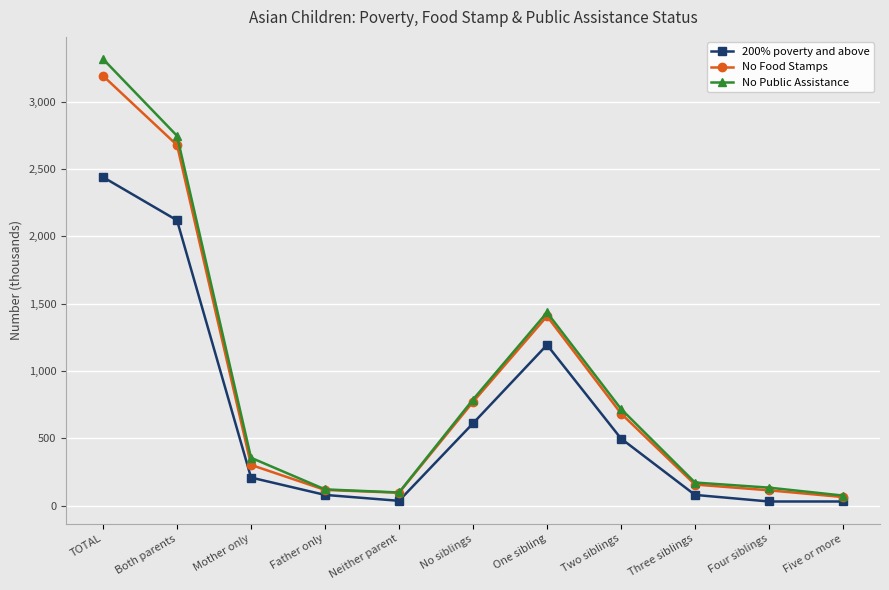

The 200% poverty and above series shows 30 at Five or more. True or false?

True